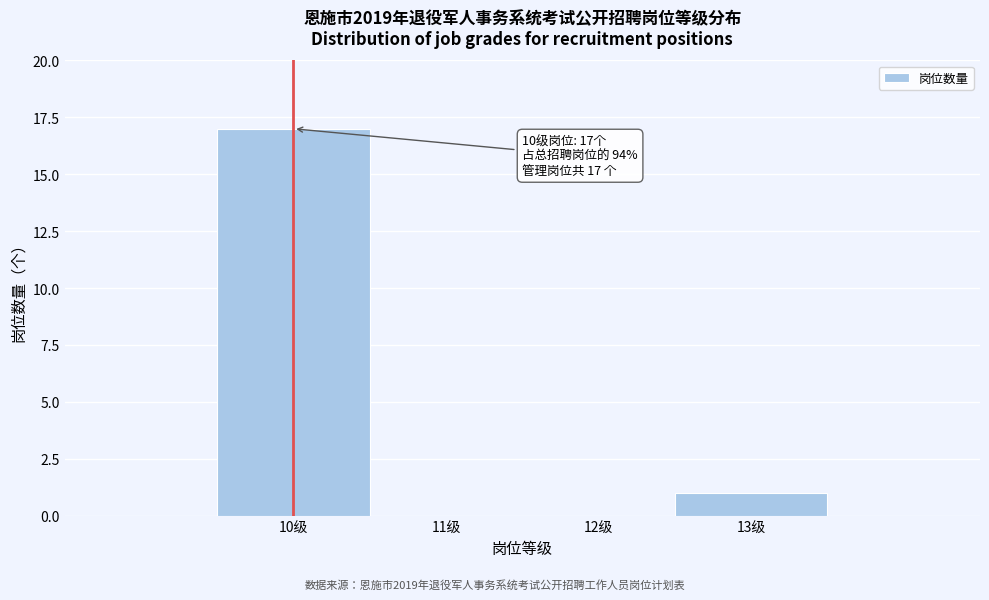

Over which range of the x-axis is the bar tallest?

9.5 to 10.5